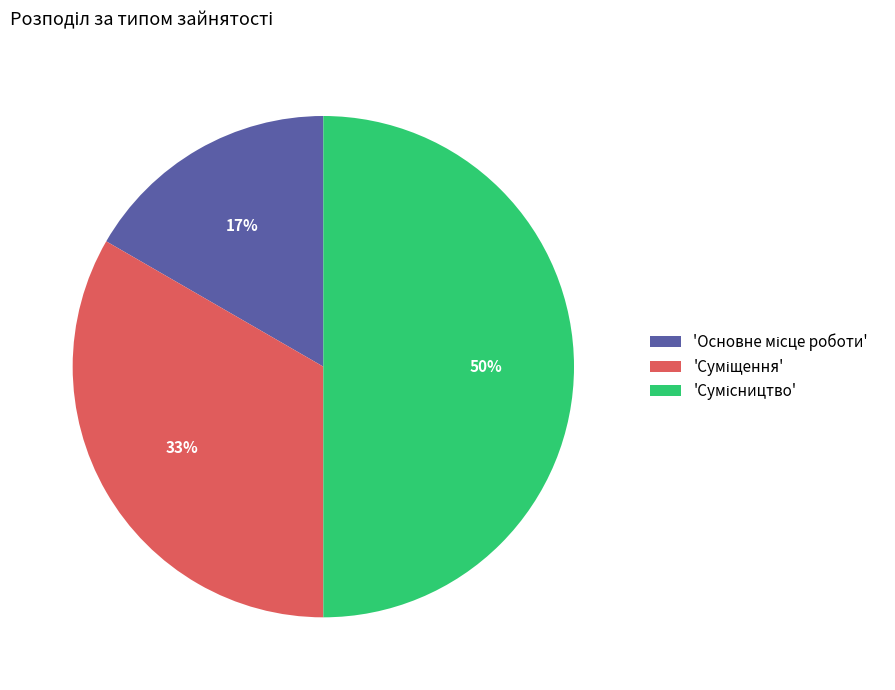

To the nearest percent, what is the average slice percentage?

33%